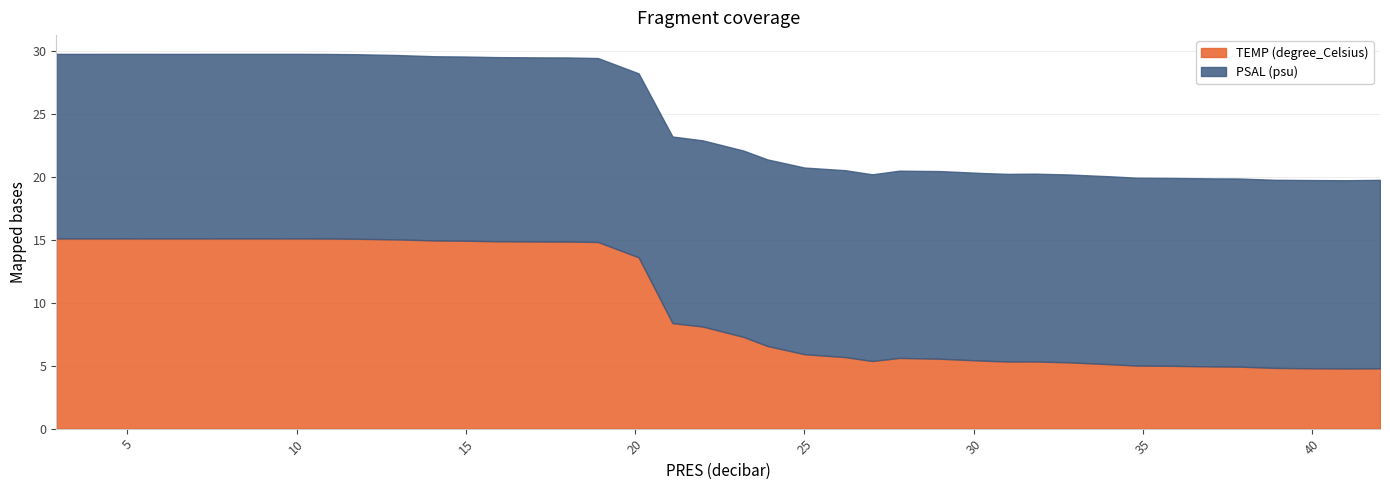

What is the sum of the TEMP (degree_Celsius) values at 17.2 and 31.8?

20.2